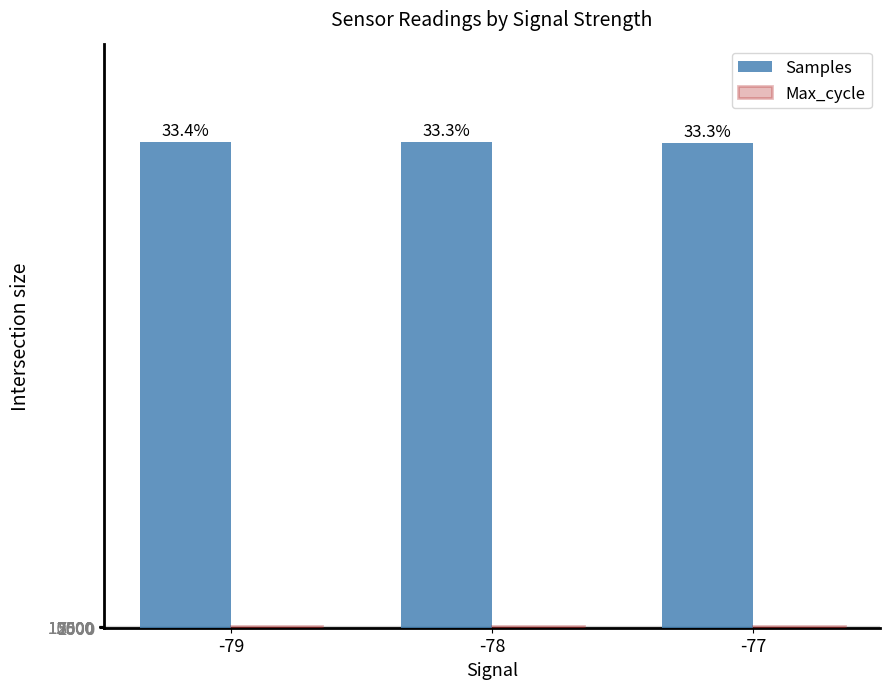

What is the value of the Samples bar at the 1st from the left?

4880838